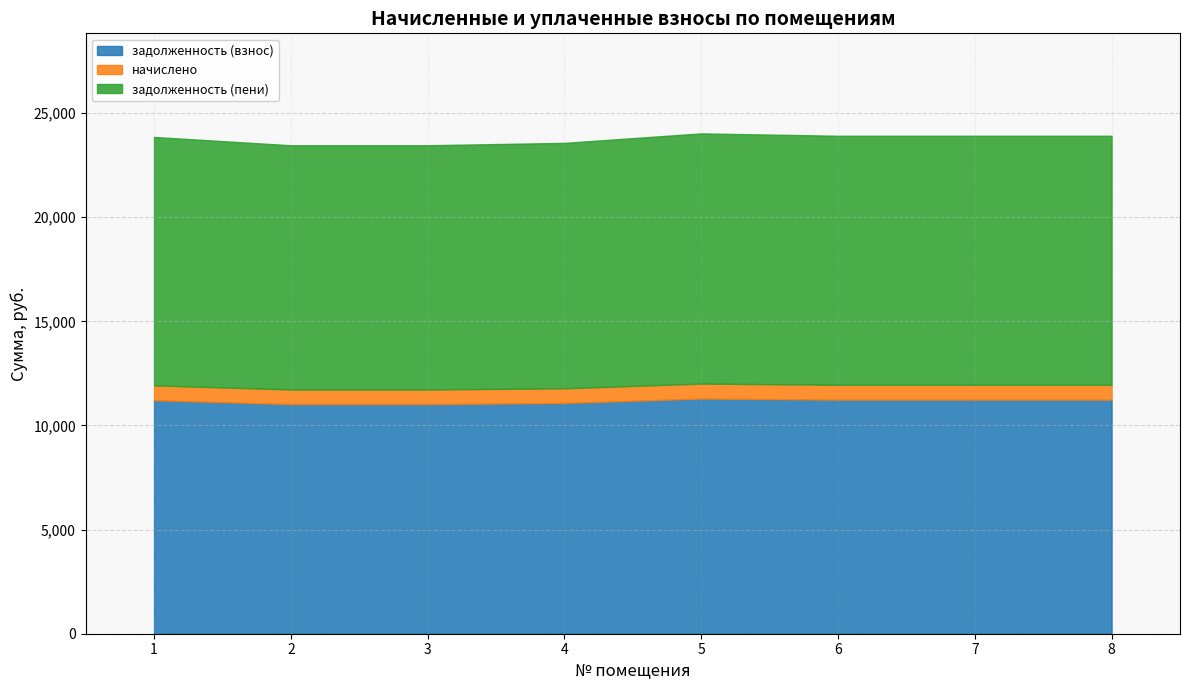

Is it true that начислено equals 1052.6 at 4?

False